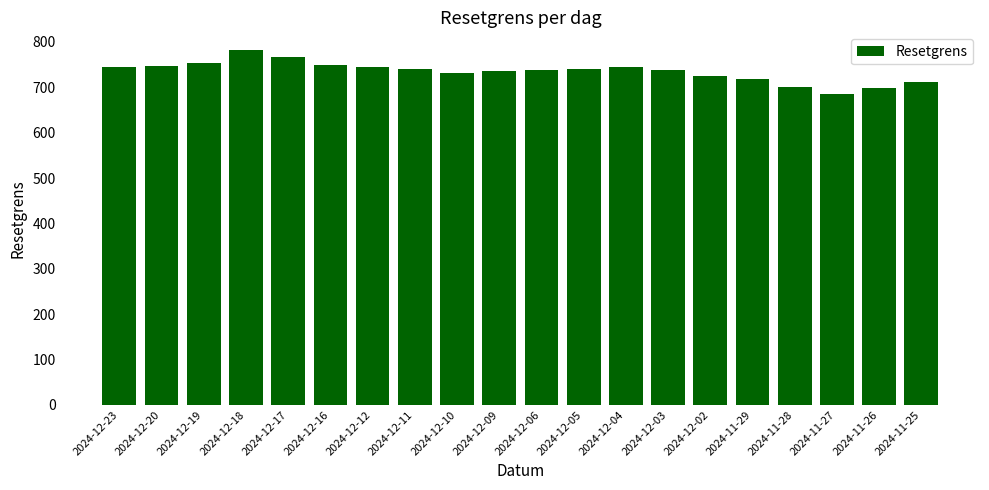

True or false: the data shows 697.6 at 2024-11-26.

True